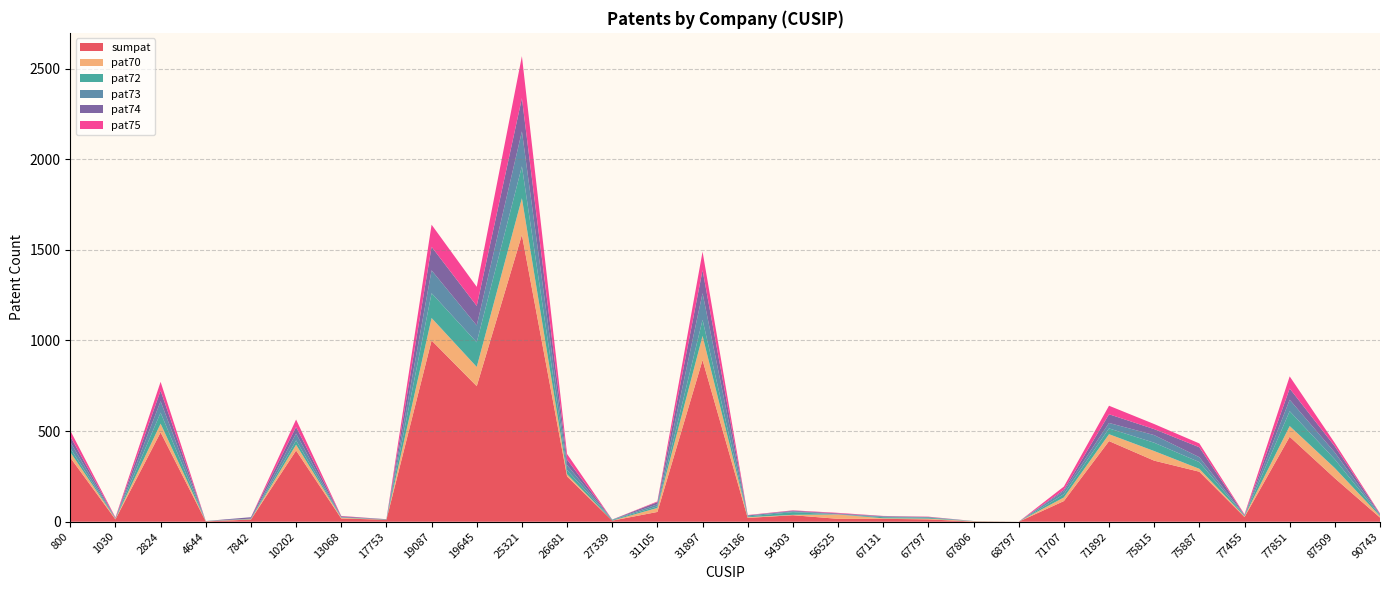

Reading left to right, list all the values displayed in this chart.

sumpat: 800=354	1030=13	2824=493	4644=2	7842=12	10202=393	13068=18	17753=11	19087=1000	19645=748	25321=1583	26681=250	27339=6	31105=54	31897=892	53186=21	54303=36	56525=16	67131=16	67797=13	67806=1	68797=0	71707=114	71892=445	75815=337	75887=276	77455=26	77851=469	87509=240	90743=23
pat70: 800=30	1030=3	2824=48	4644=1	7842=2	10202=32	13068=4	17753=0	19087=124	19645=106	25321=202	26681=12	27339=0	31105=22	31897=133	53186=4	54303=2	56525=24	67131=3	67797=4	67806=2	68797=0	71707=20	71892=38	75815=53	75887=16	77455=4	77851=59	87509=56	90743=8
pat72: 800=22	1030=2	2824=61	4644=0	7842=2	10202=24	13068=2	17753=2	19087=137	19645=136	25321=176	26681=23	27339=4	31105=9	31897=89	53186=4	54303=15	56525=0	67131=6	67797=5	67806=0	68797=0	71707=18	71892=32	75815=46	75887=37	77455=3	77851=82	87509=48	90743=4
pat73: 800=34	1030=1	2824=63	4644=1	7842=1	10202=38	13068=1	17753=0	19087=126	19645=93	25321=193	26681=28	27339=1	31105=11	31897=147	53186=6	54303=4	56525=2	67131=4	67797=4	67806=1	68797=0	71707=17	71892=30	75815=42	75887=27	77455=3	77851=63	87509=38	90743=4
pat74: 800=31	1030=2	2824=58	4644=0	7842=8	10202=36	13068=5	17753=1	19087=130	19645=108	25321=183	26681=30	27339=1	31105=12	31897=127	53186=0	54303=4	56525=4	67131=2	67797=0	67806=0	68797=0	71707=7	71892=48	75815=33	75887=55	77455=1	77851=62	87509=34	90743=4
pat75: 800=32	1030=3	2824=49	4644=0	7842=0	10202=41	13068=2	17753=0	19087=122	19645=105	25321=232	26681=31	27339=0	31105=4	31897=102	53186=2	54303=2	56525=3	67131=1	67797=2	67806=0	68797=0	71707=18	71892=47	75815=28	75887=21	77455=4	77851=67	87509=18	90743=3